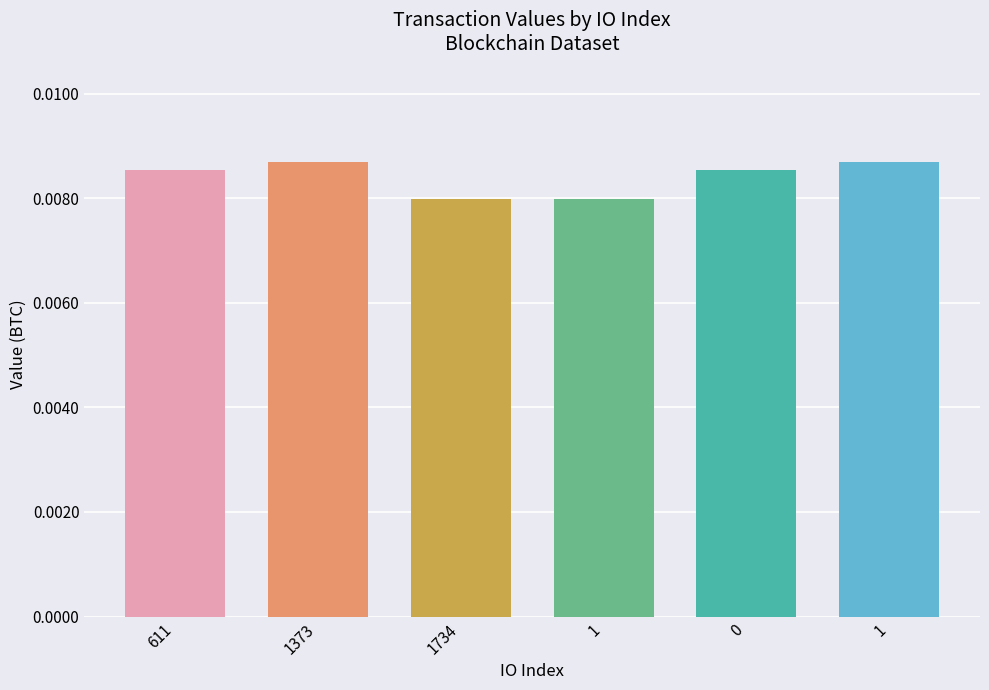

The chart shows a value of 0.0 at 0. True or false?

False